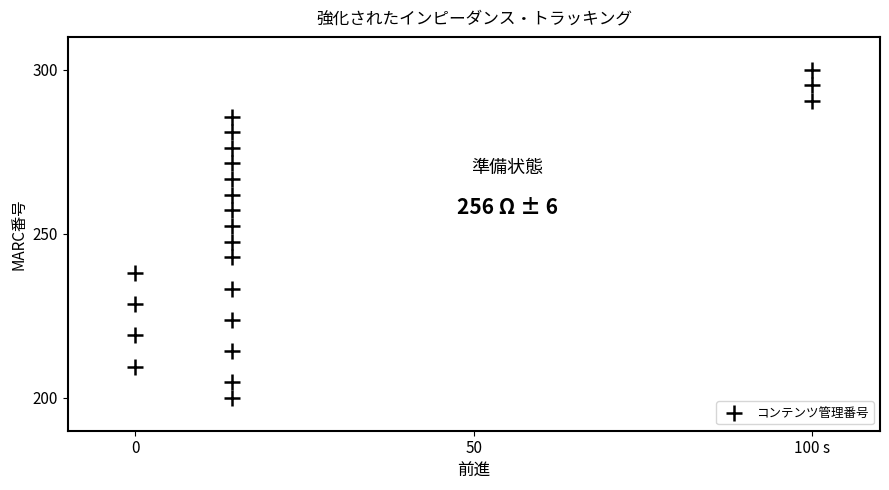

What is the range of Y values (max minus min)?

100.0